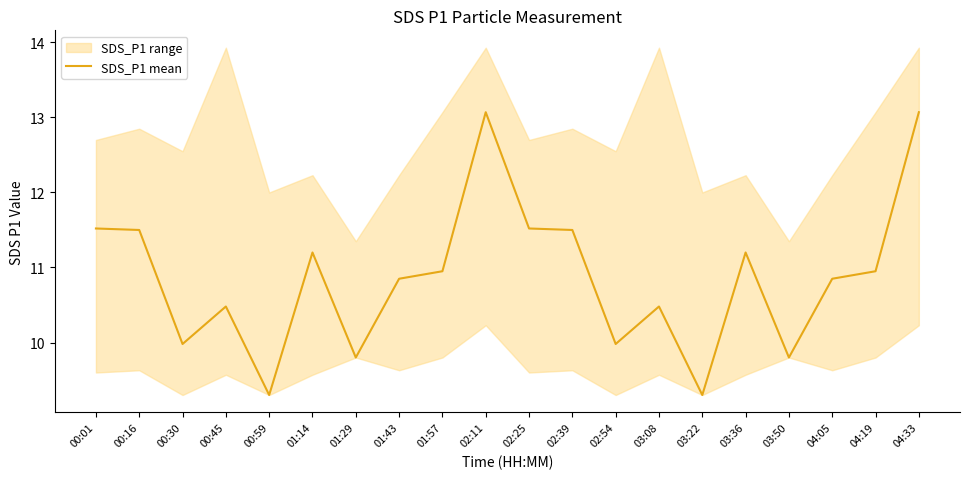

The value of SDS_P1 mean at 04:19 is 10.9. True or false?

True